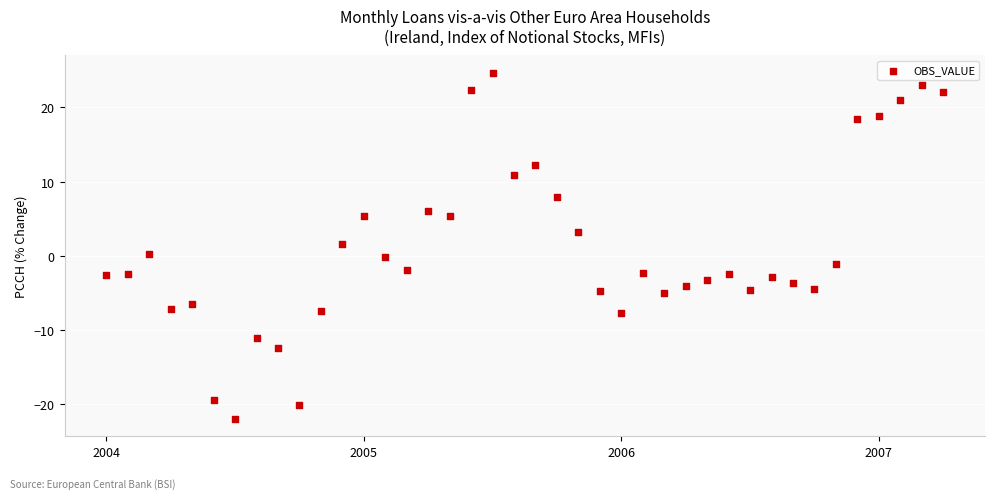

What is the range of Y values (max minus min)?

46.6